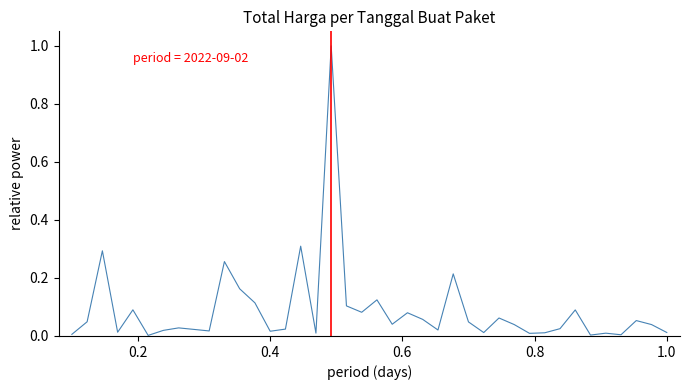

What is the value of the 18th point from the left?

1.0